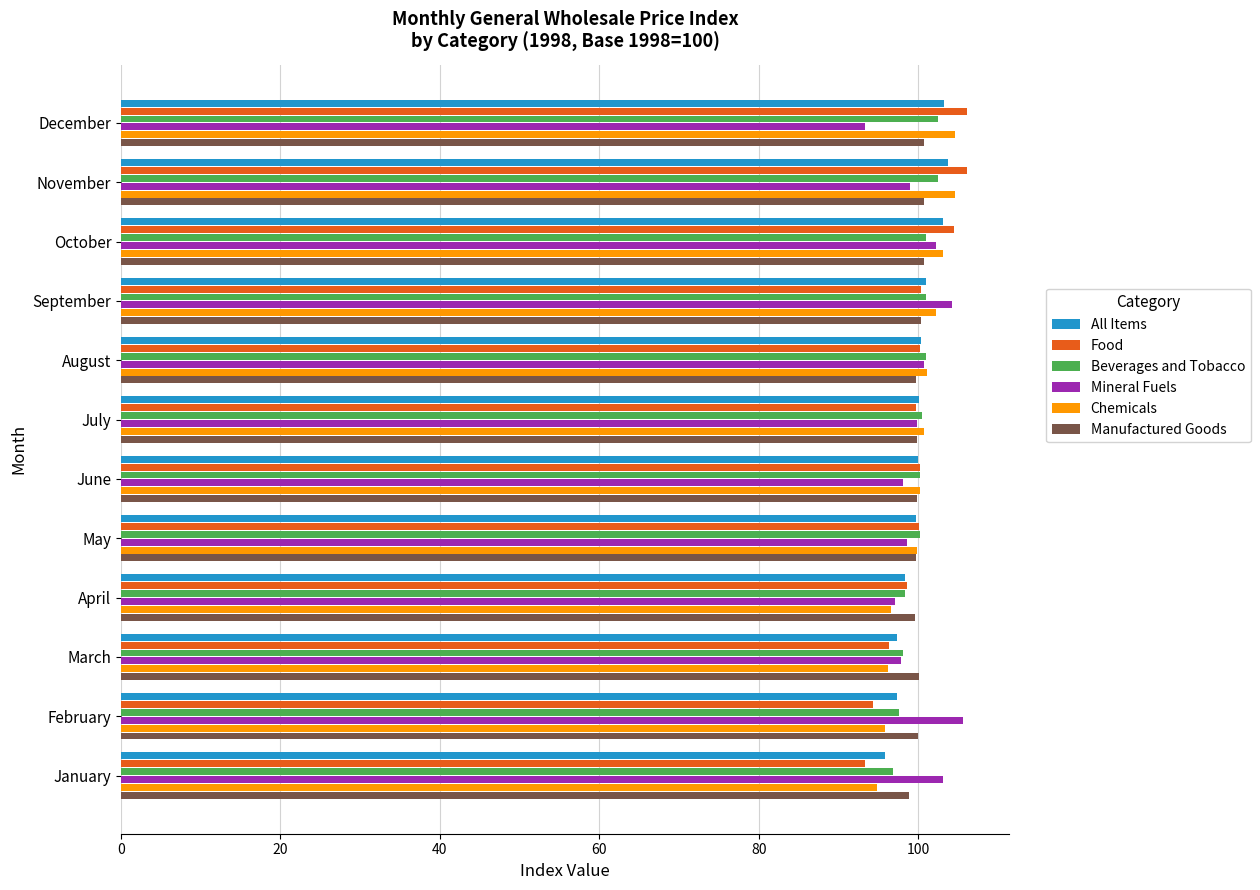

What is the maximum value shown in the chart?

106.1